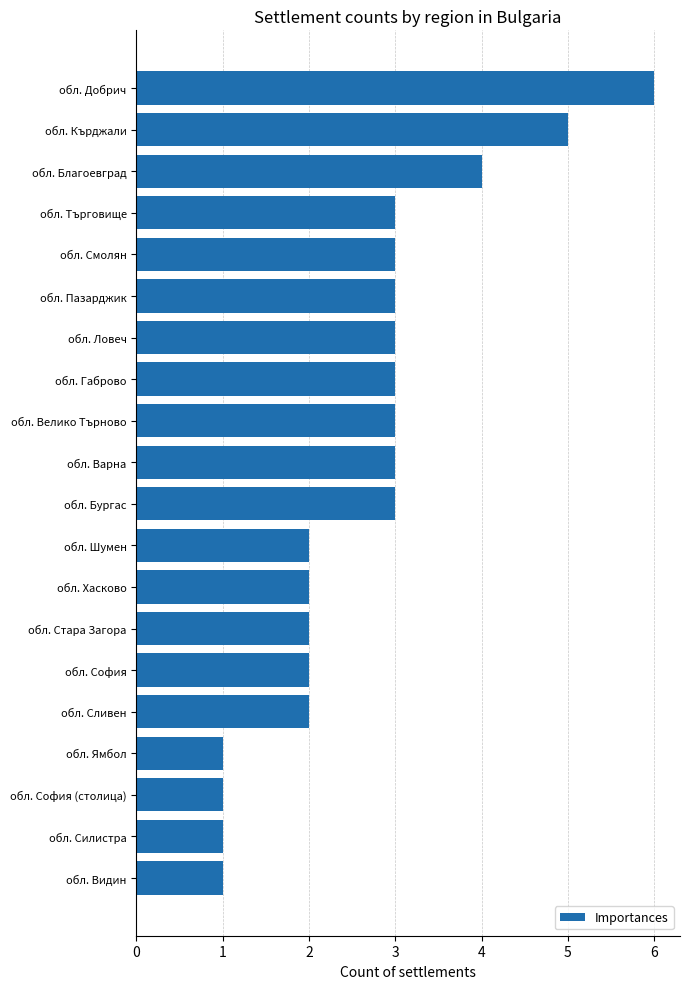

What is the difference between the second highest and minimum values?

4